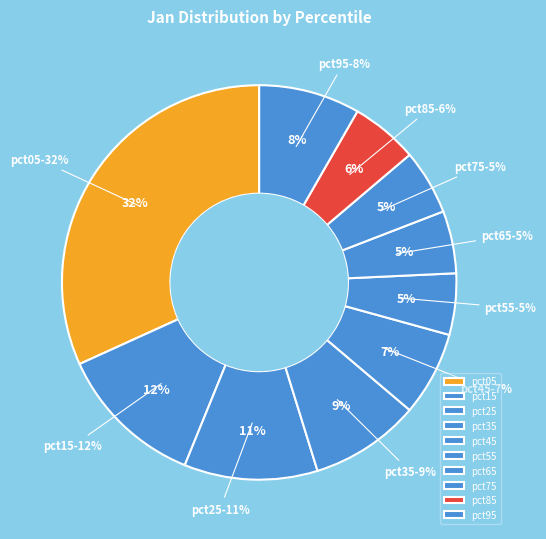

Is there any slice that represents more than half of the pie?

No